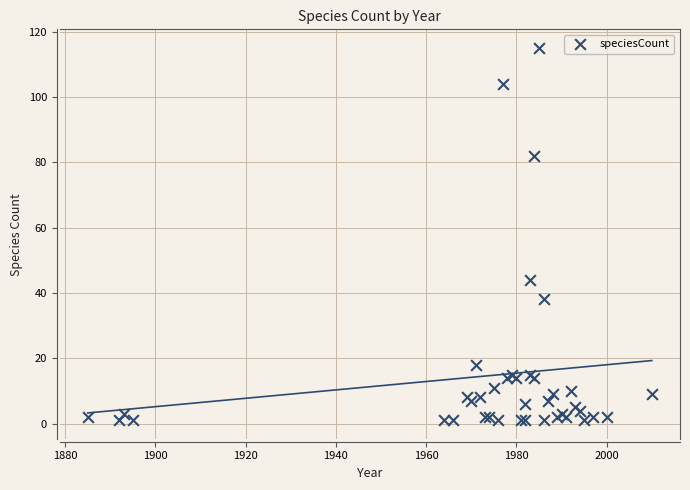

What Y value in the scatter plot is closest to 58?

44